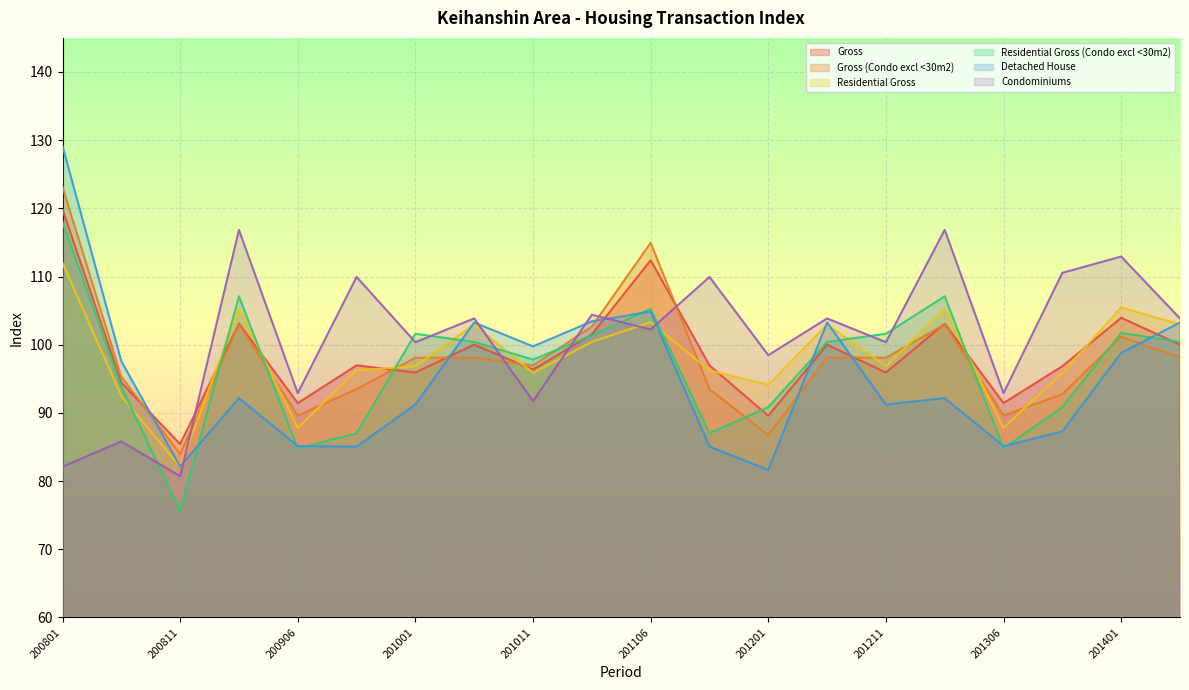

Where does the Condominiums series first go above 103?

200901